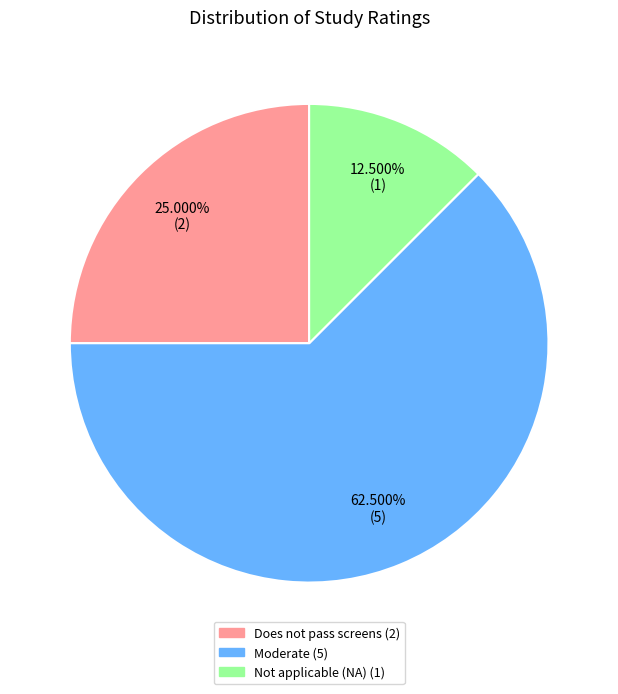

Count the number of slices in the pie.

3